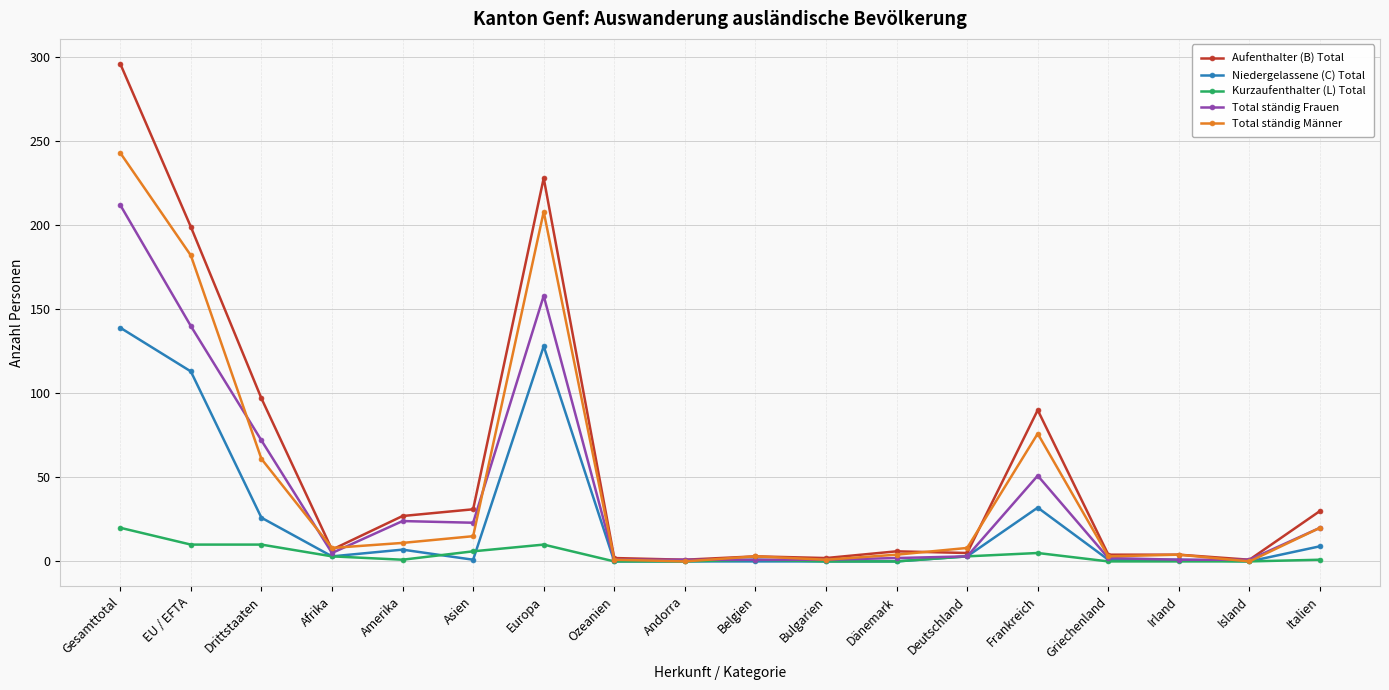

The value of Kurzaufenthalter (L) Total at Frankreich is 5. True or false?

True